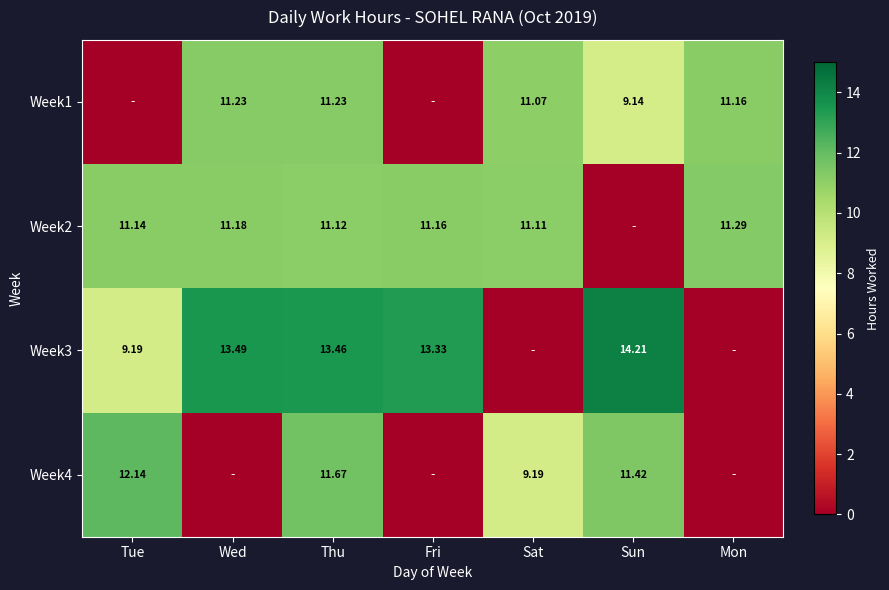

At how many categories does at least one series exceed 1?

7